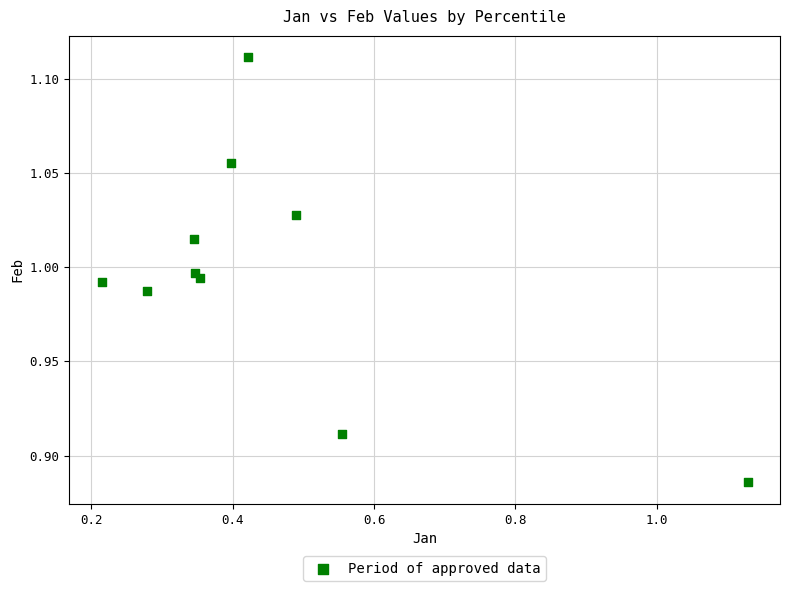

What is the average X value?

0.5